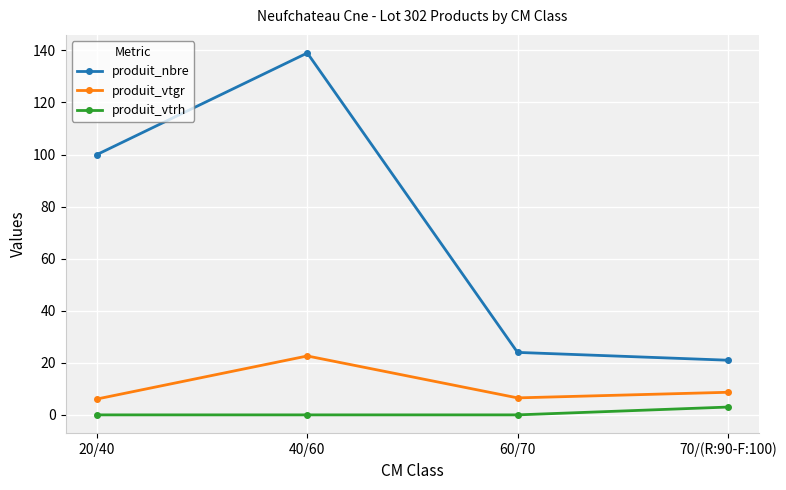

At how many categories does at least one series exceed 41?

2